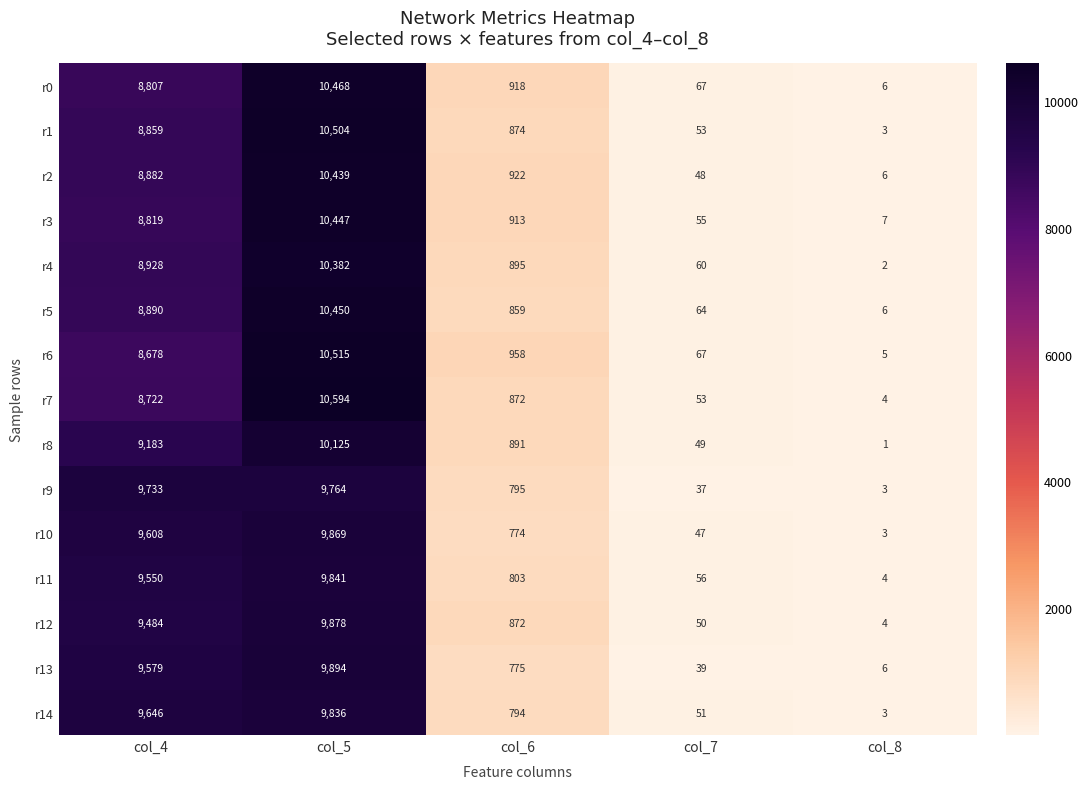

What is the greatest value displayed?

10594